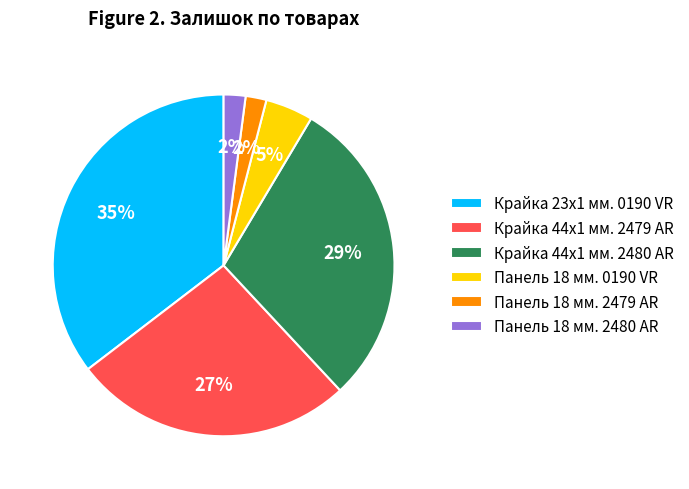

To the nearest percent, what portion does Крайка 44x1 мм. 2479 AR represent?

27%